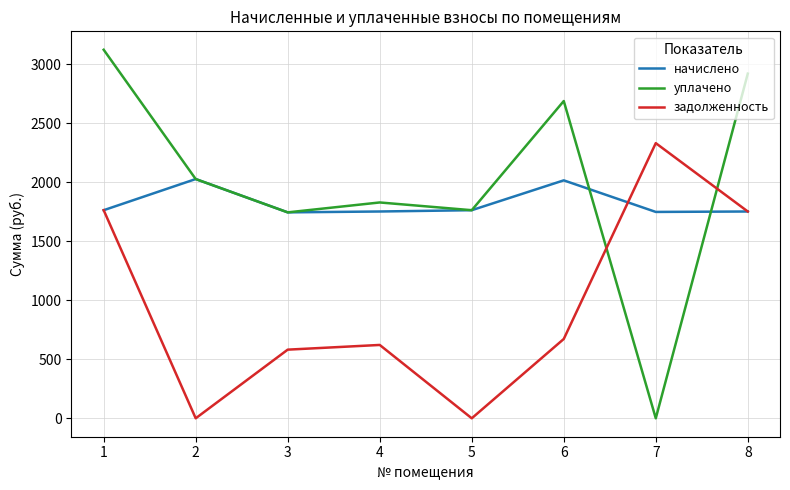

The уплачено series shows 905.2 at 5. True or false?

False